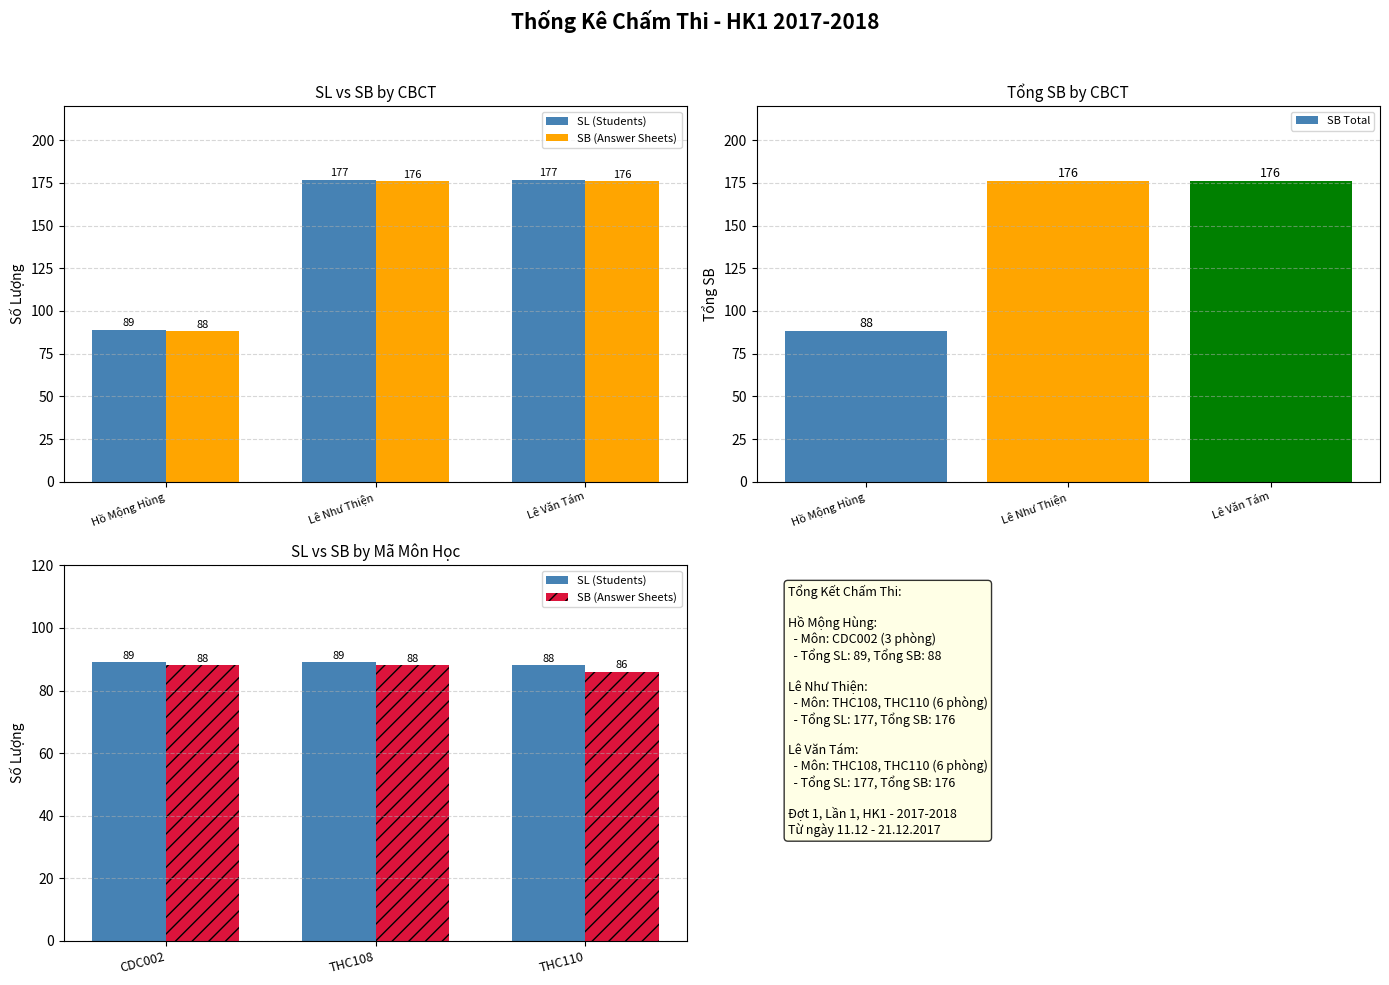

Does the chart contain stacked bars?

No